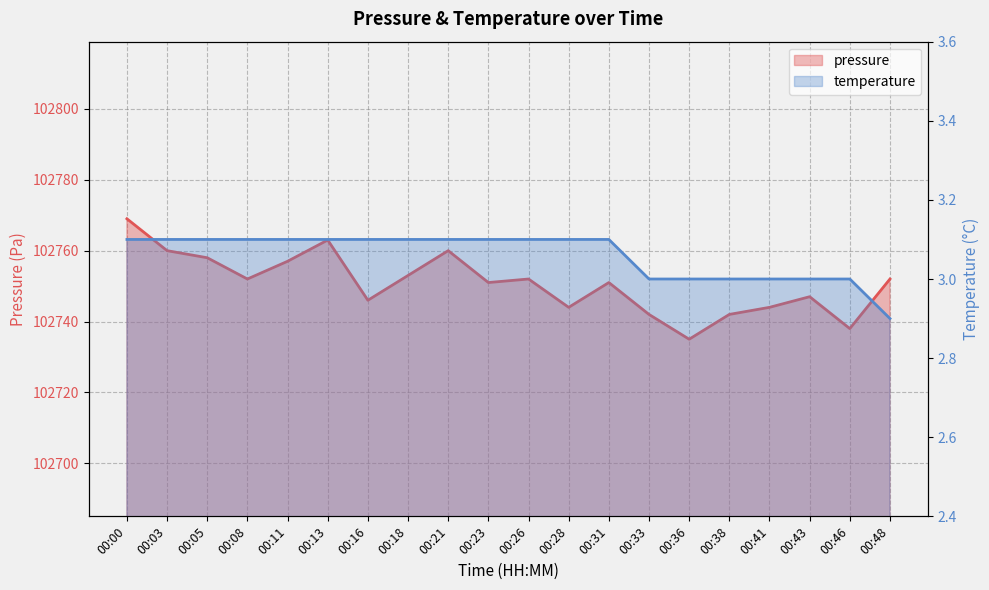

What is the minimum value shown in the chart?

102735